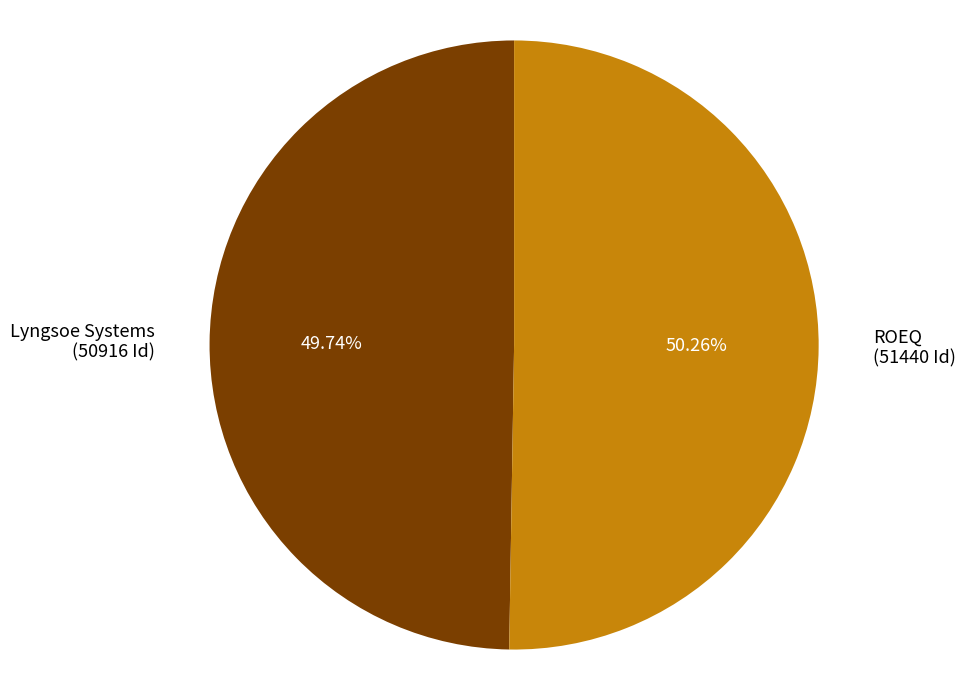

How many slices are in this pie chart?

2